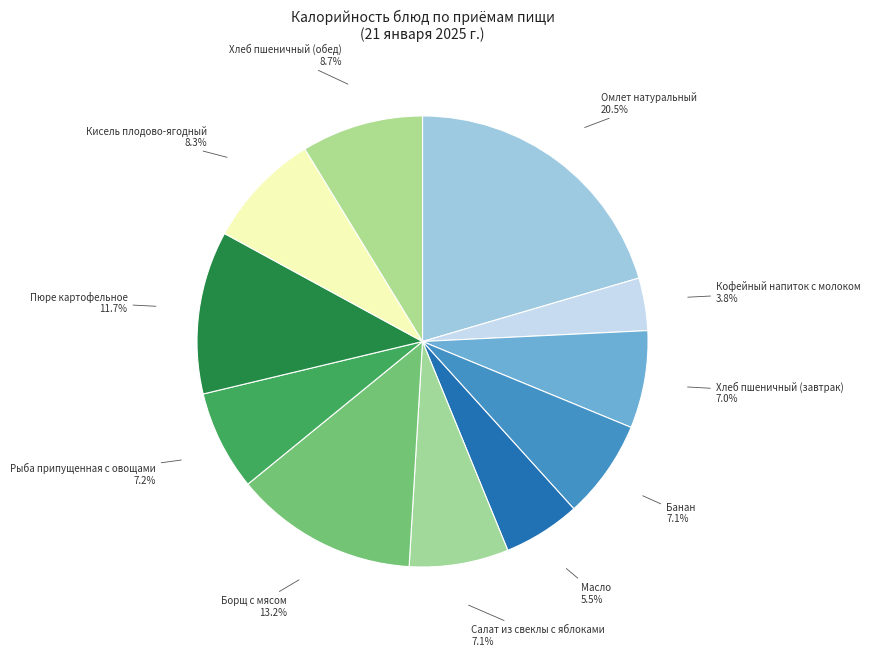

Does Кофейный напиток с молоком account for over 50% of the chart?

No